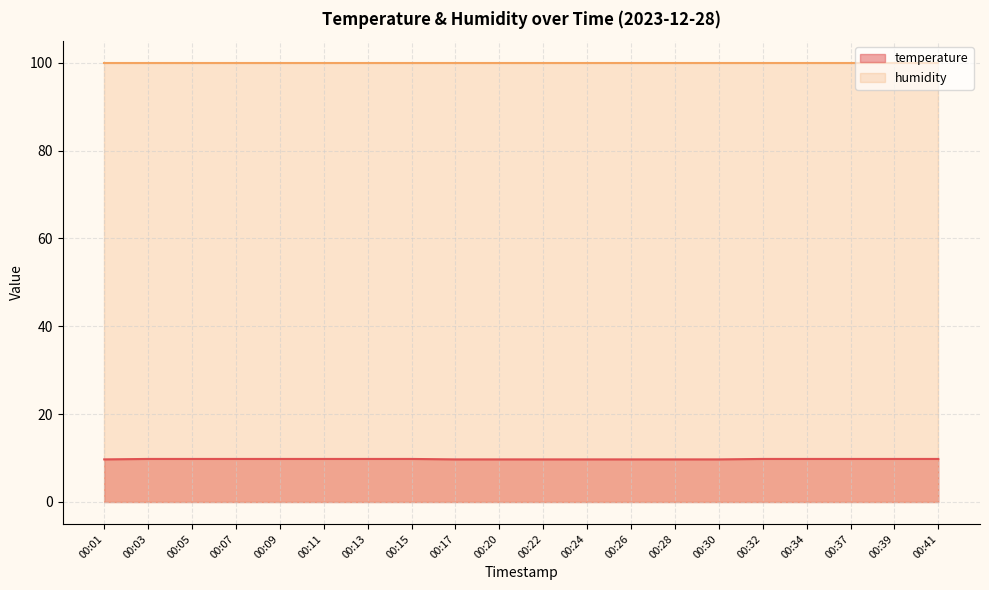

Approximately how many times larger is the value at 00:24 compared to 00:05?

1.0